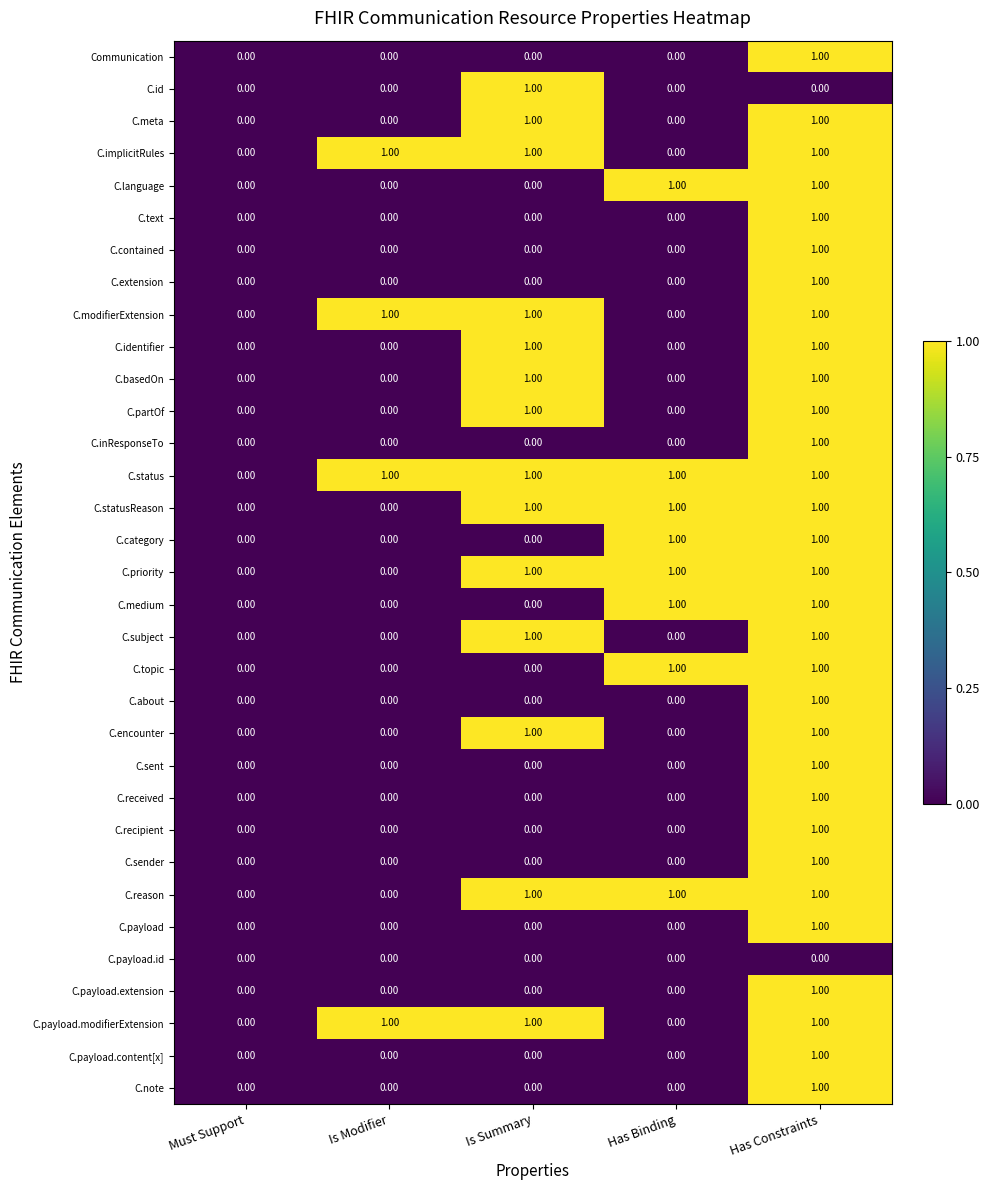

At which category is the sum across all series the highest?

Has Constraints